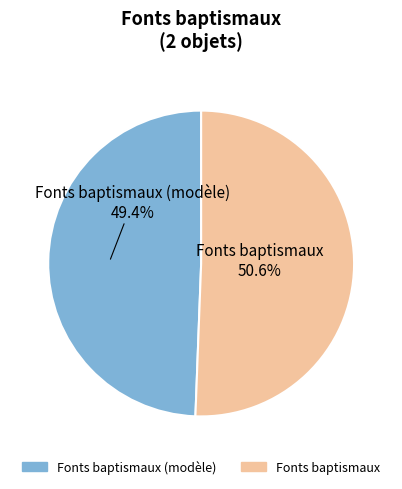

To the nearest percent, what percentage of the pie is Fonts baptismaux (modèle)?

49%